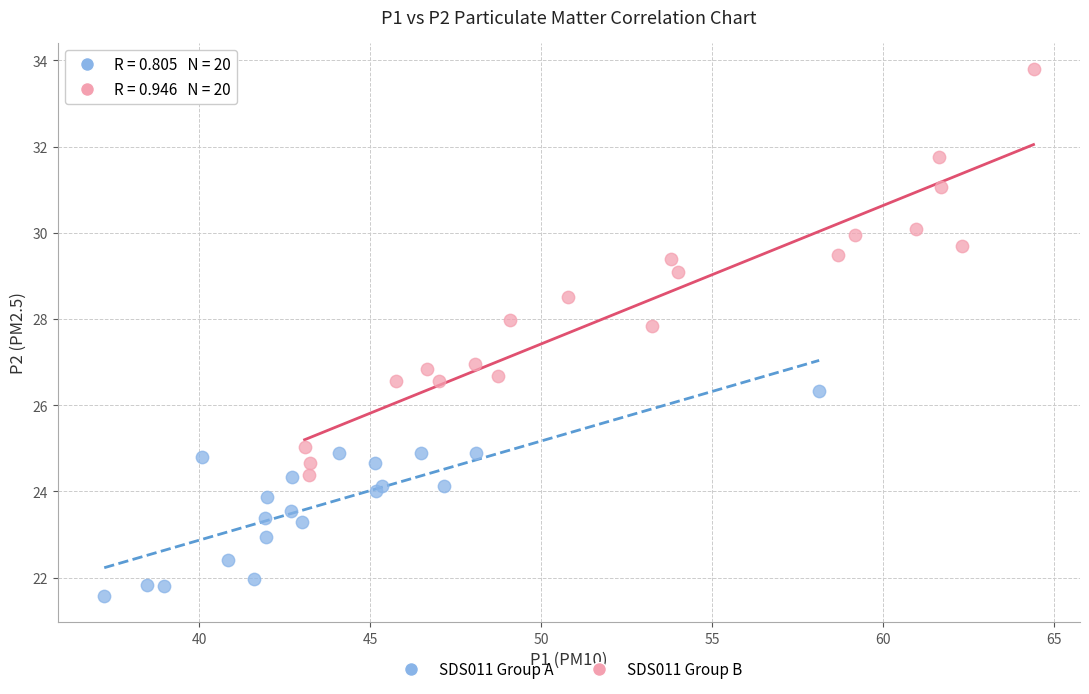

Which series contains the highest Y value?

SDS011 Group B